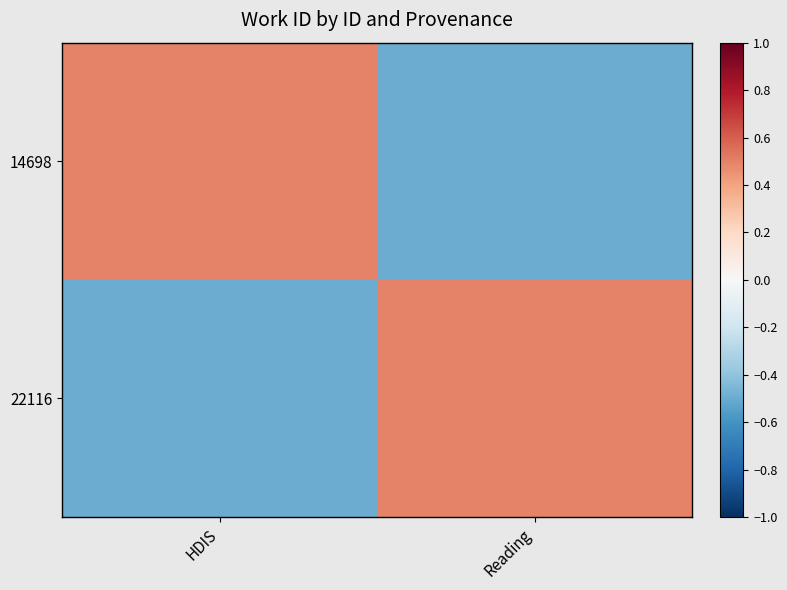

At how many categories does at least one series exceed 0?

2